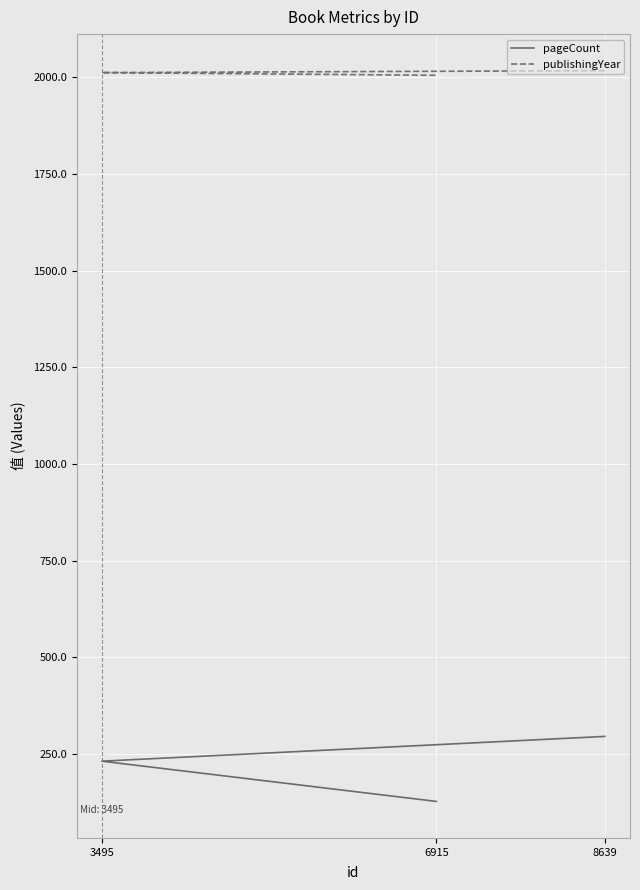

Where is publishingYear nearest to the value 2011?

3495